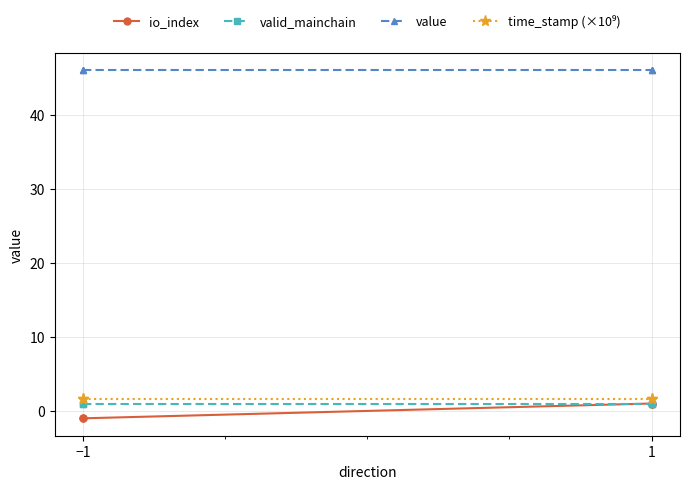

At which label does io_index reach its minimum?

−1